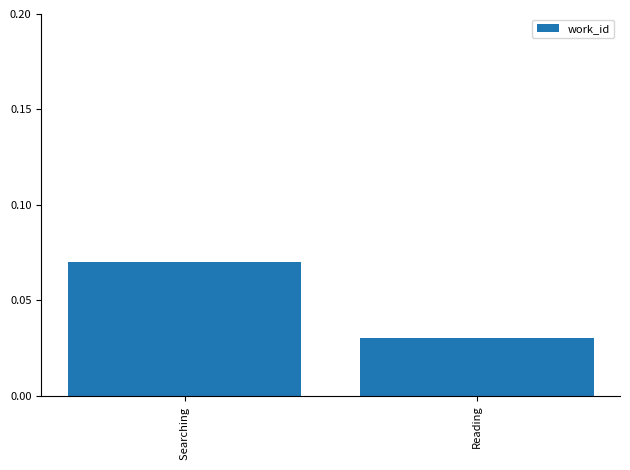

How many bars are there in total?

2